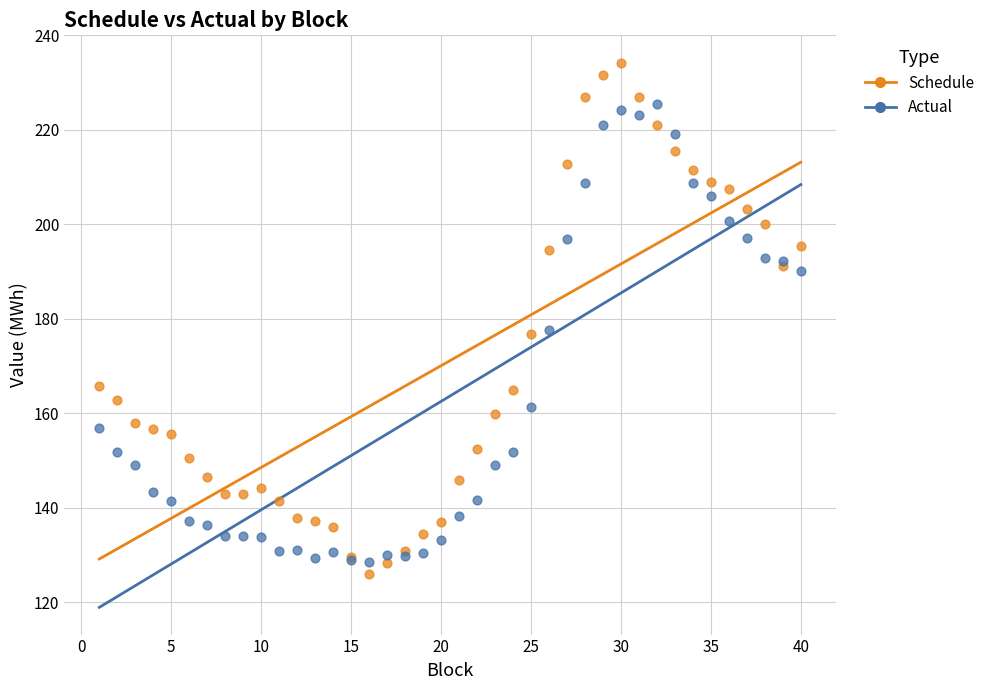

Which series reaches the maximum Y coordinate?

Schedule